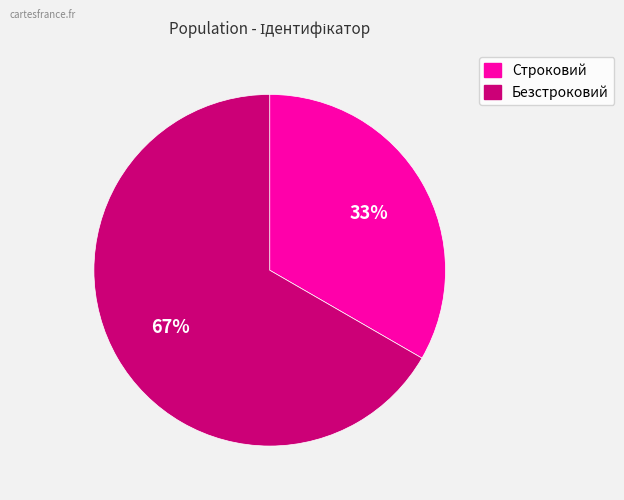

Do Строковий and Безстроковий together represent more than half of the pie?

Yes